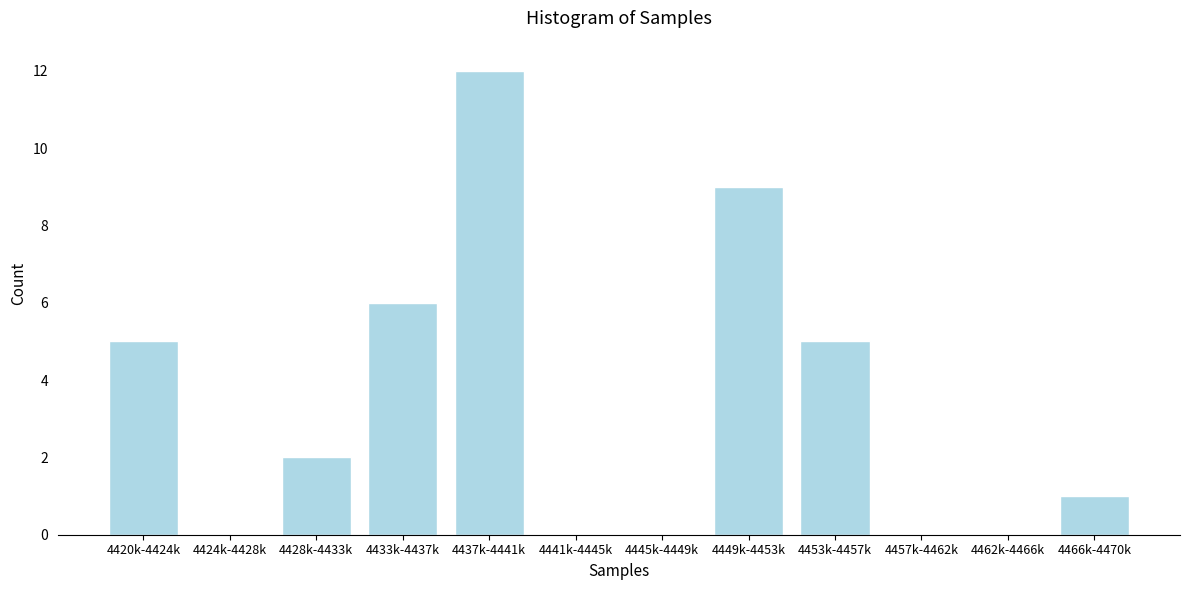

Reading left to right, transcribe all the data shown in this chart.

4420k-4424k=5	4424k-4428k=0	4428k-4433k=2	4433k-4437k=6	4437k-4441k=12	4441k-4445k=0	4445k-4449k=0	4449k-4453k=9	4453k-4457k=5	4457k-4462k=0	4462k-4466k=0	4466k-4470k=1